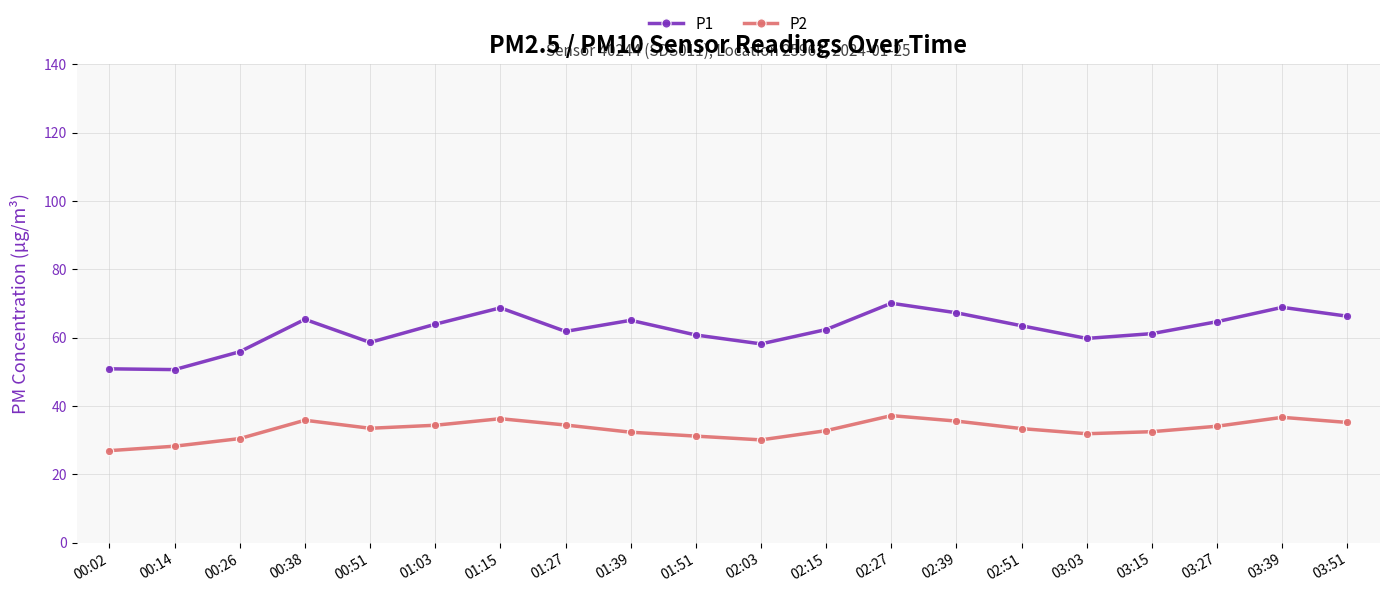

What is the value of the P2 point at the 19th from the left?

36.7